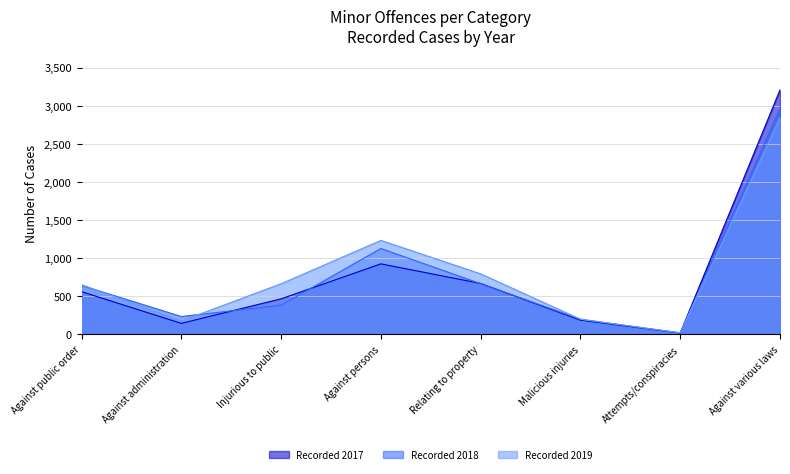

Where is the first local maximum for Recorded 2017?

Against persons